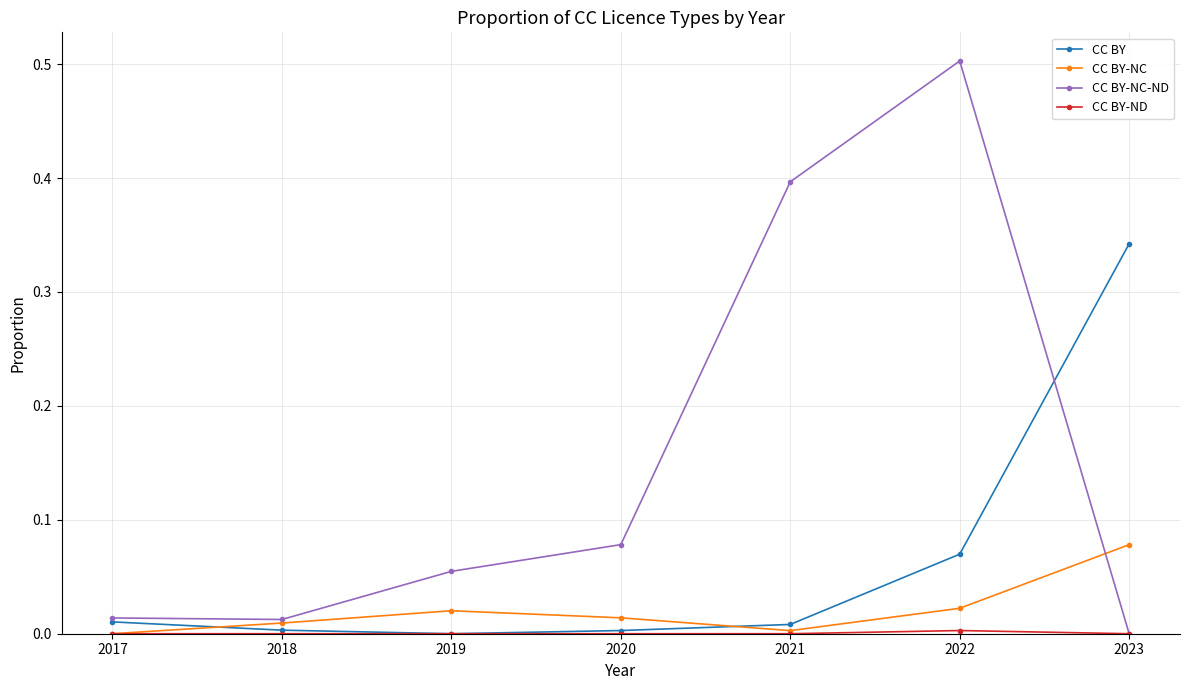

At which category is the sum across all series the highest?

2022